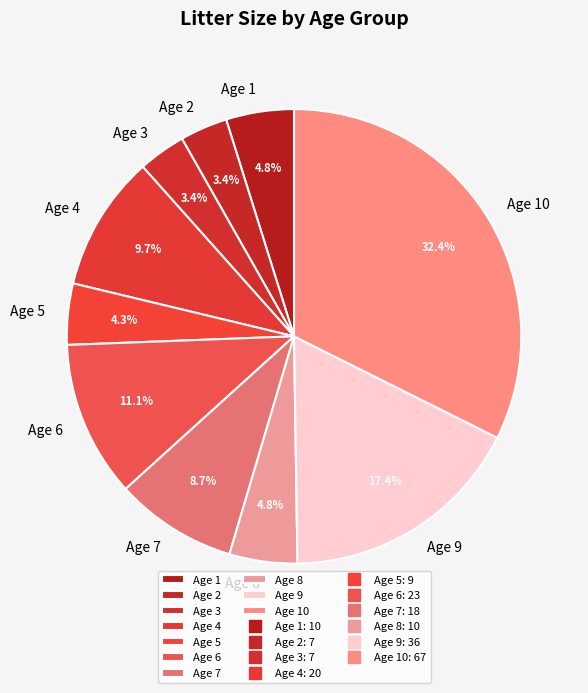

What percentage is NOT represented by Age 10?

67.6%